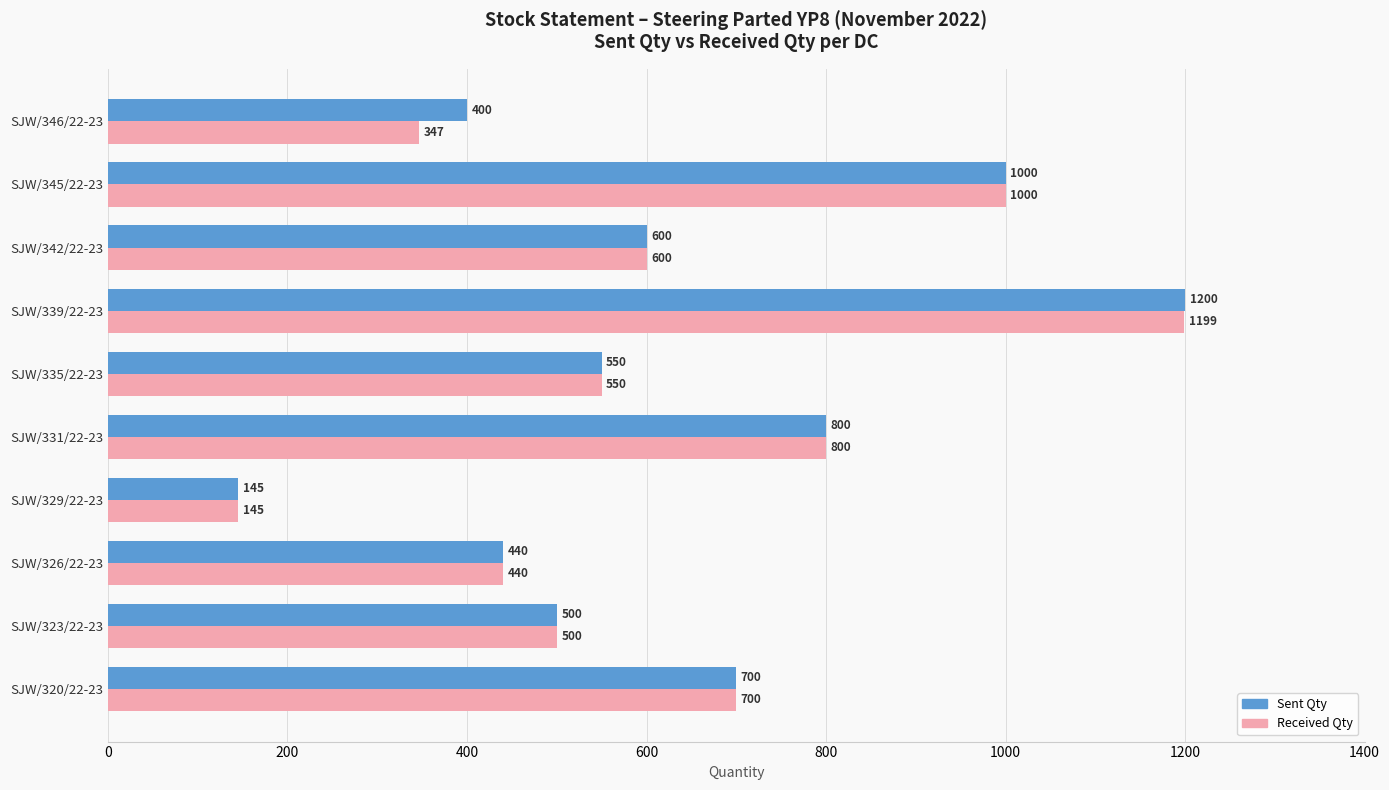

What is the difference between the second highest and minimum values in the Received Qty series?

855